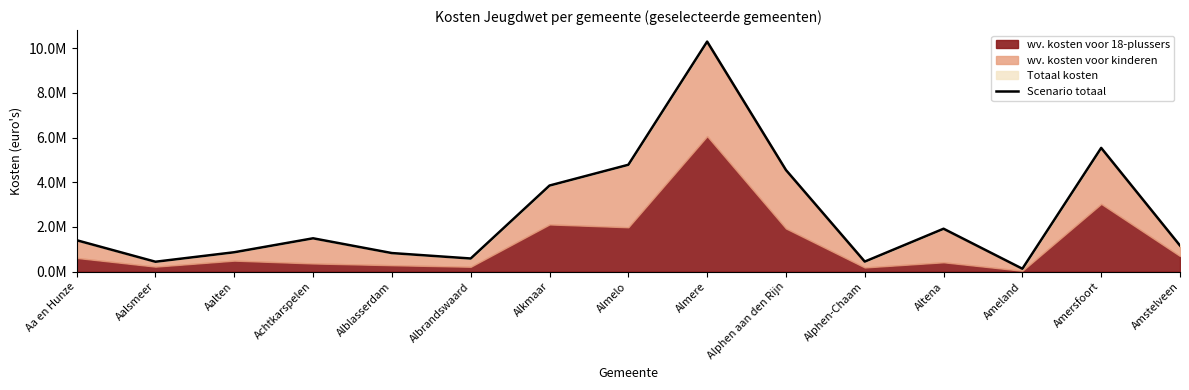

What is the difference between the second highest and minimum values?

5404563